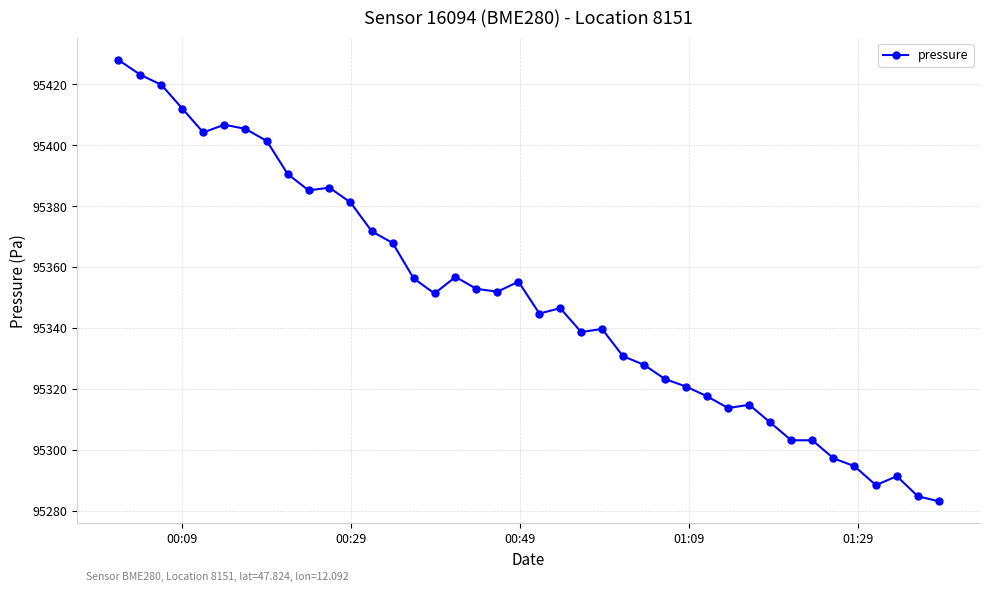

What is the sum of all values?

3813981.4